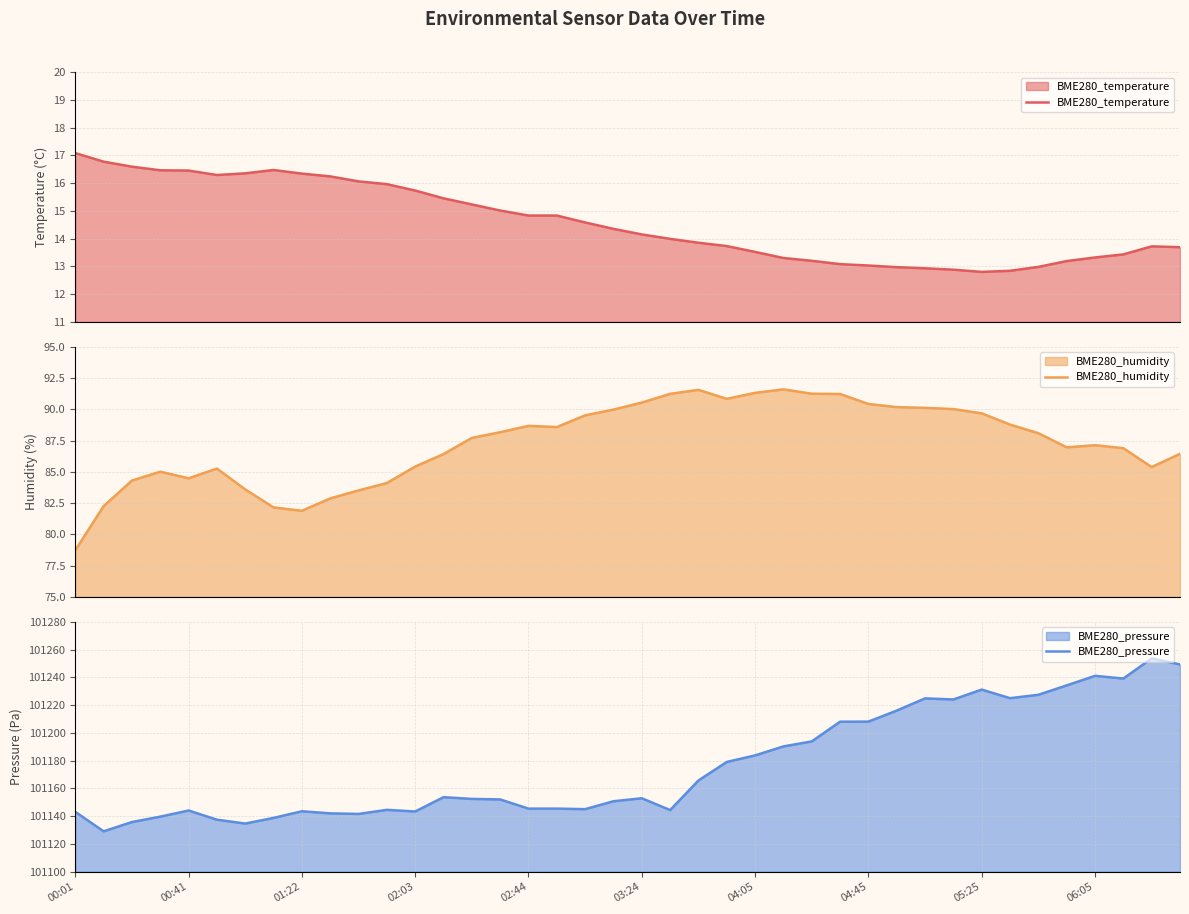

What is the sum of all BME280_pressure values?

4047052.4